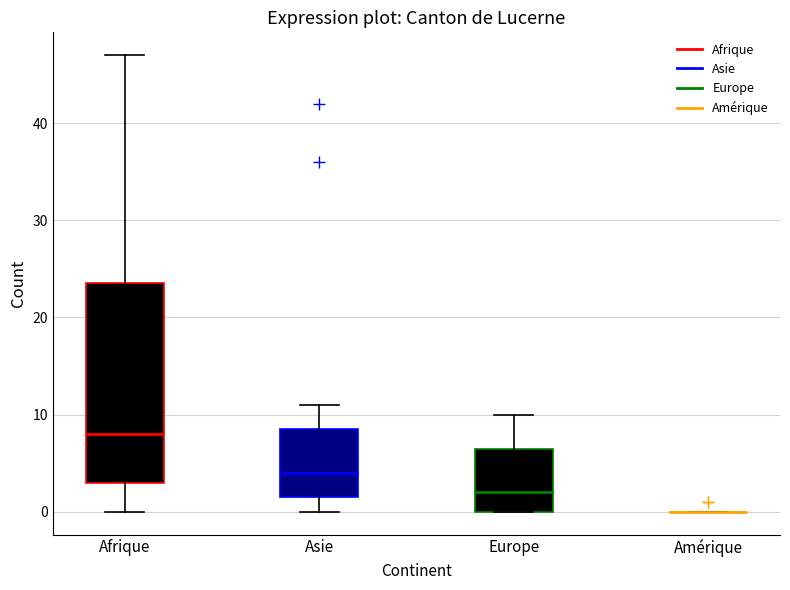

Comparing the boxes themselves (not the whiskers), which one is the tallest?

Afrique